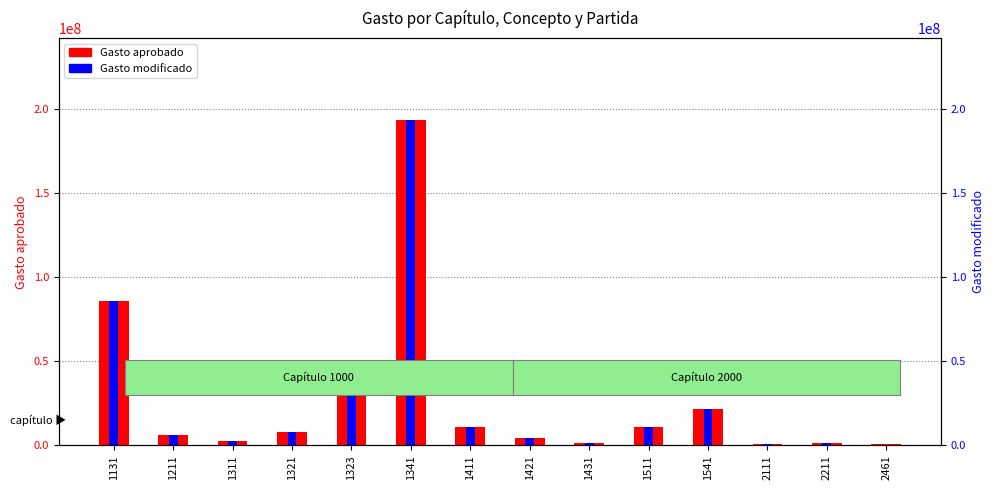

Which series has the largest total across all categories?

Gasto aprobado